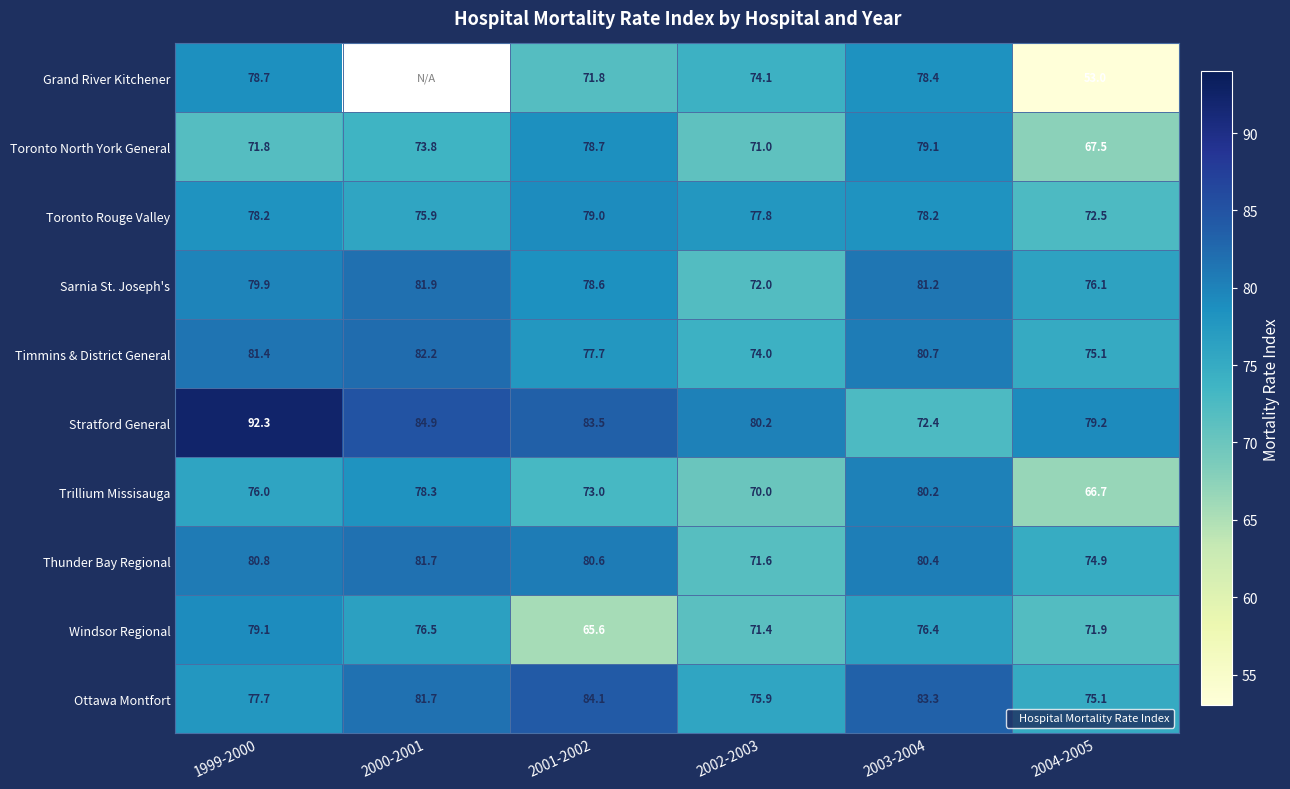

Between 2000-2001 and 2004-2005, which is larger?

2004-2005